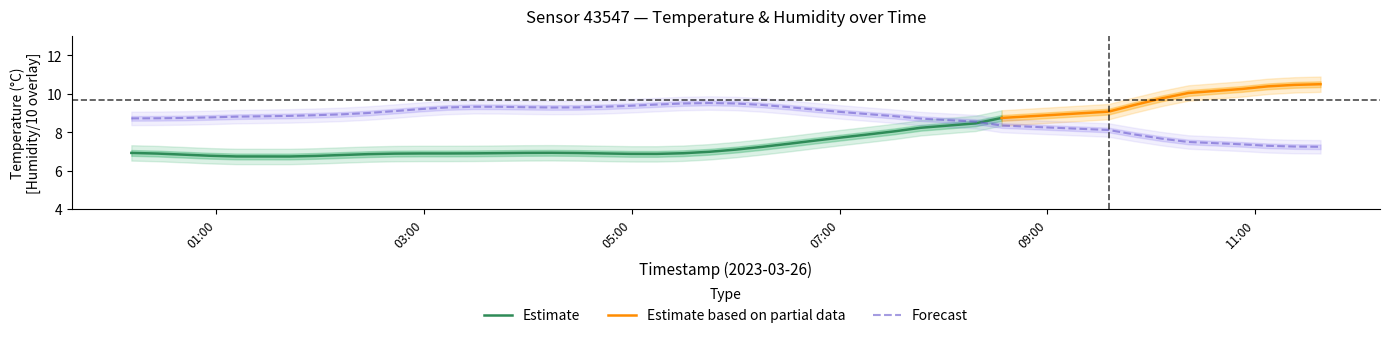

What is the minimum value for Forecast?

7.2